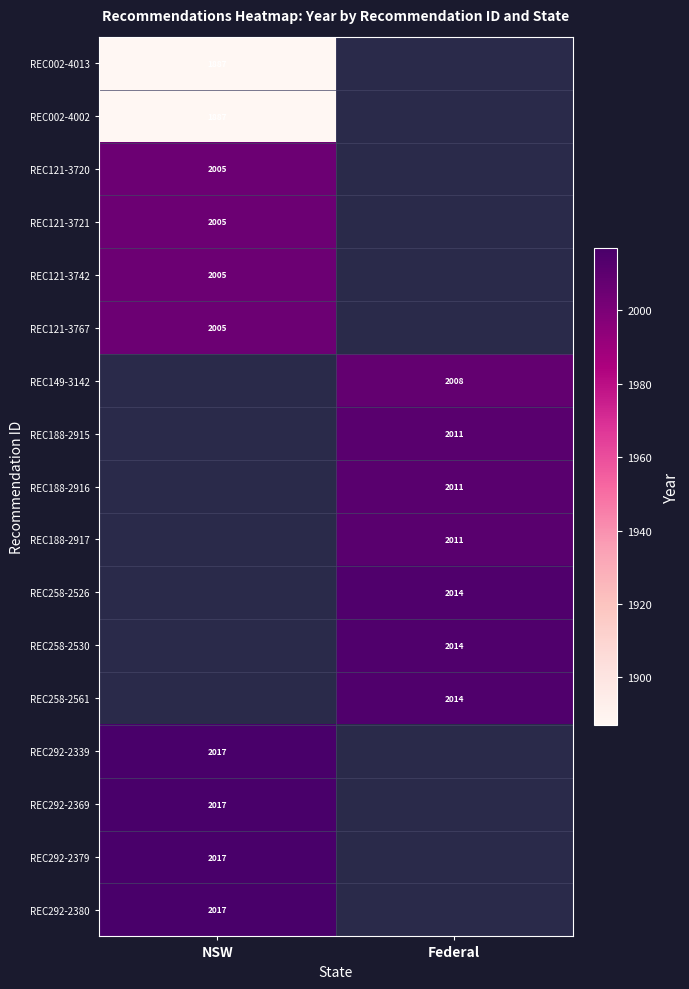

The value of REC121-3767 at NSW is 3484. True or false?

False